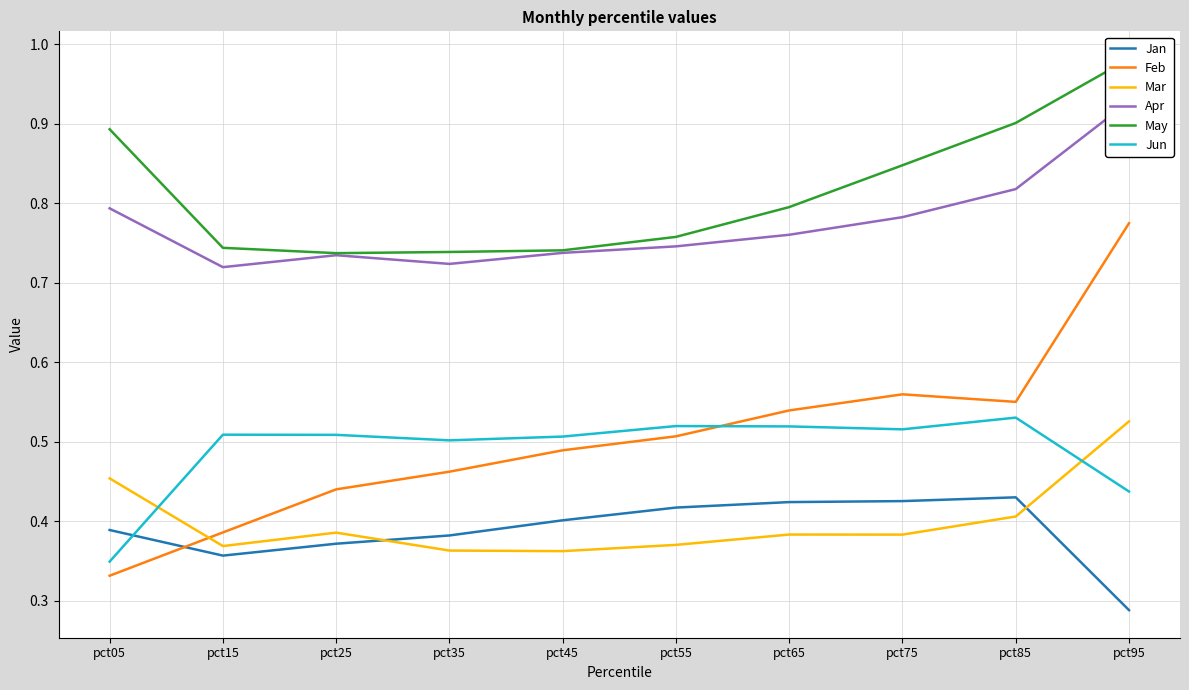

What is the minimum value for Apr?

0.7